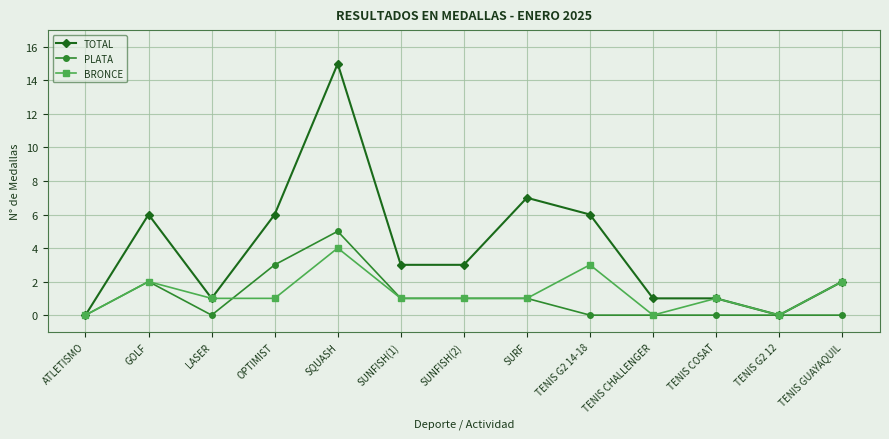

List the series in order of their peak value, highest first.

TOTAL, PLATA, BRONCE